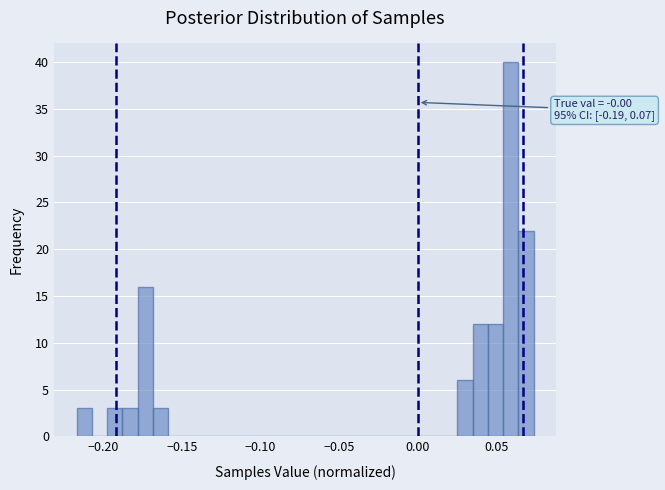

Read against the x-axis, roughly where is the centre of the tallest bar?

0.060